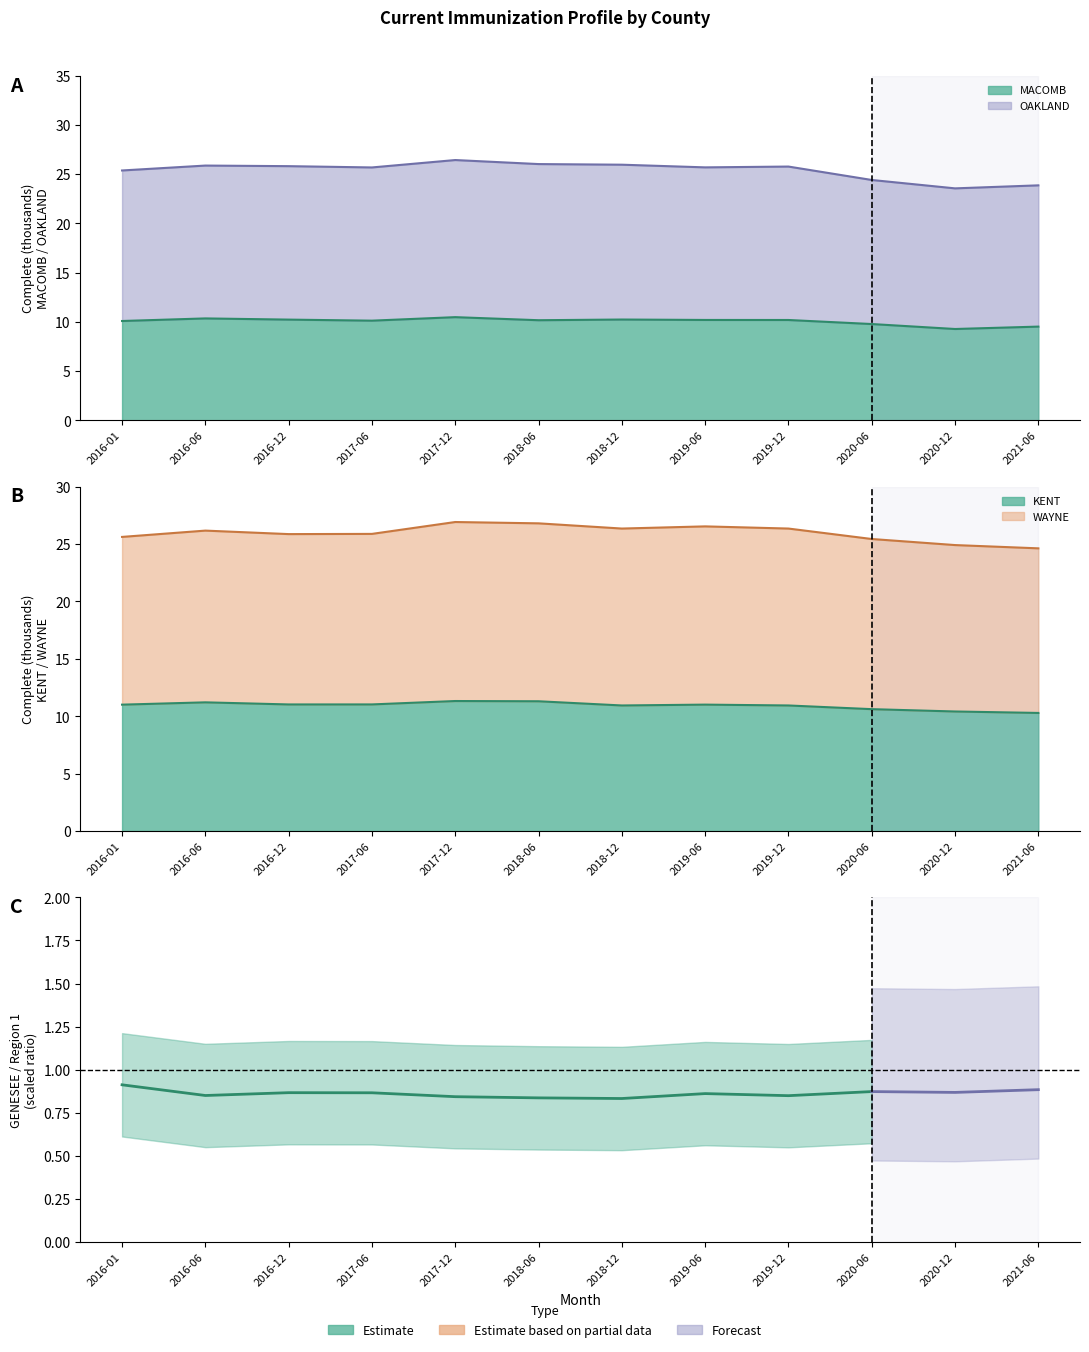

Is it true that OAKLAND equals 26.4 at 2017-12?

True